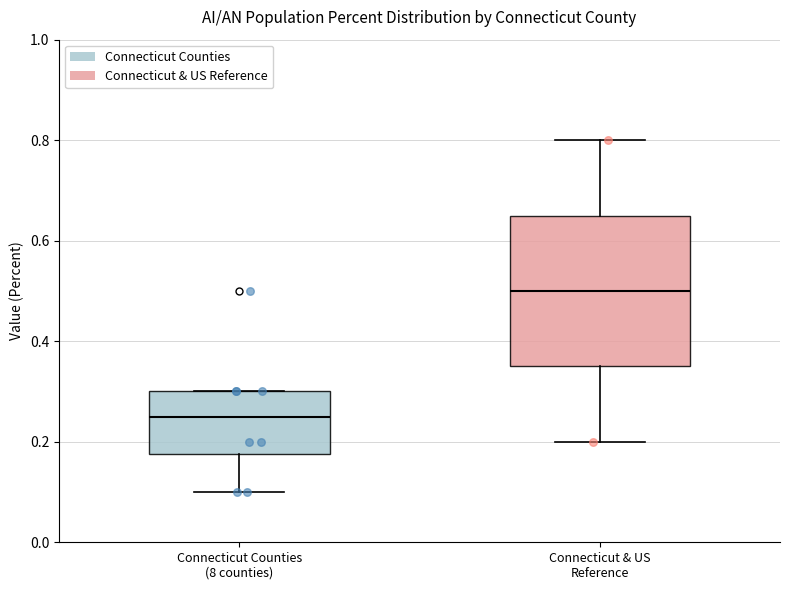

Comparing the boxes themselves (not the whiskers), which one is the tallest?

Connecticut & US Reference